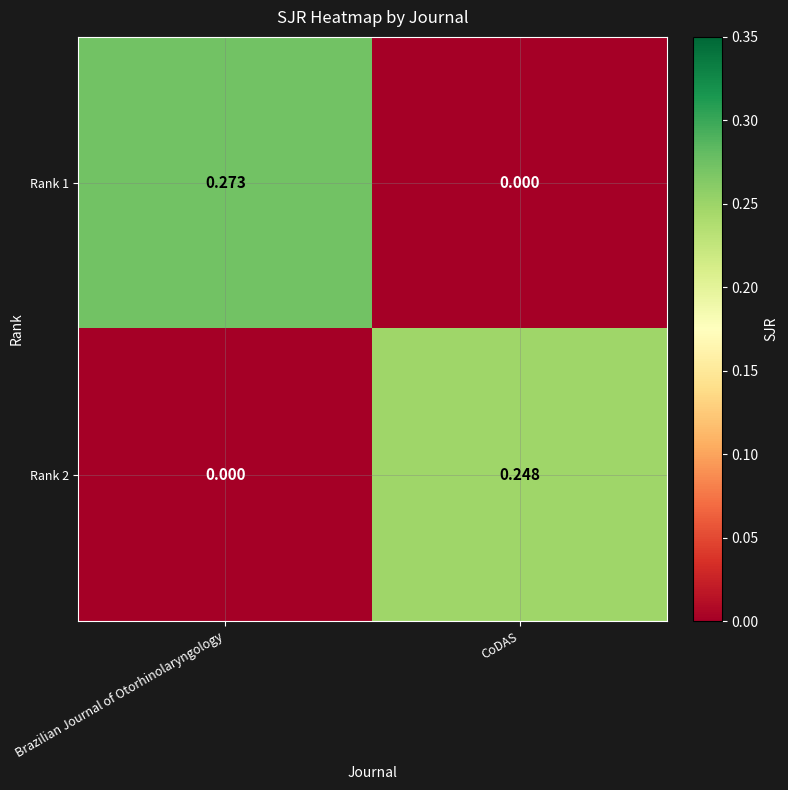

Rank the series at Brazilian Journal of Otorhinolaryngology from highest to lowest value.

Rank 1, Rank 2